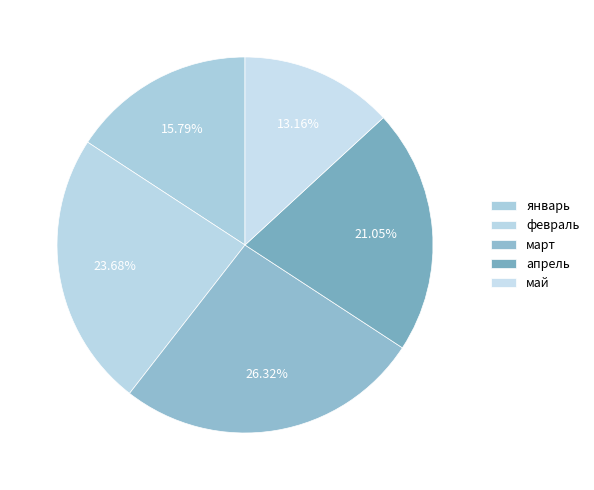

What is the total percentage of апрель and май?

34.2%